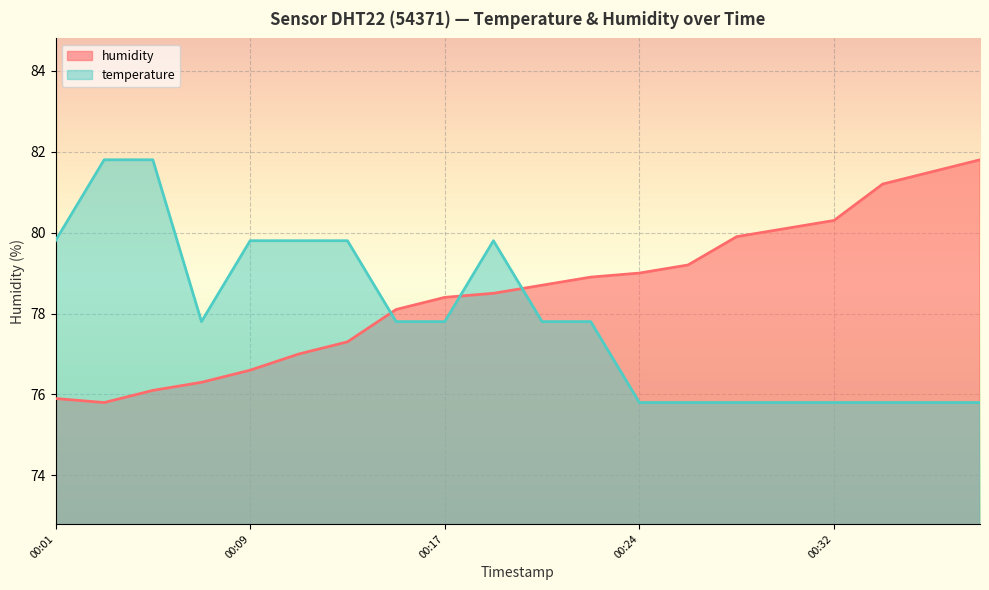

Which category has the lowest value in the temperature series?

00:24